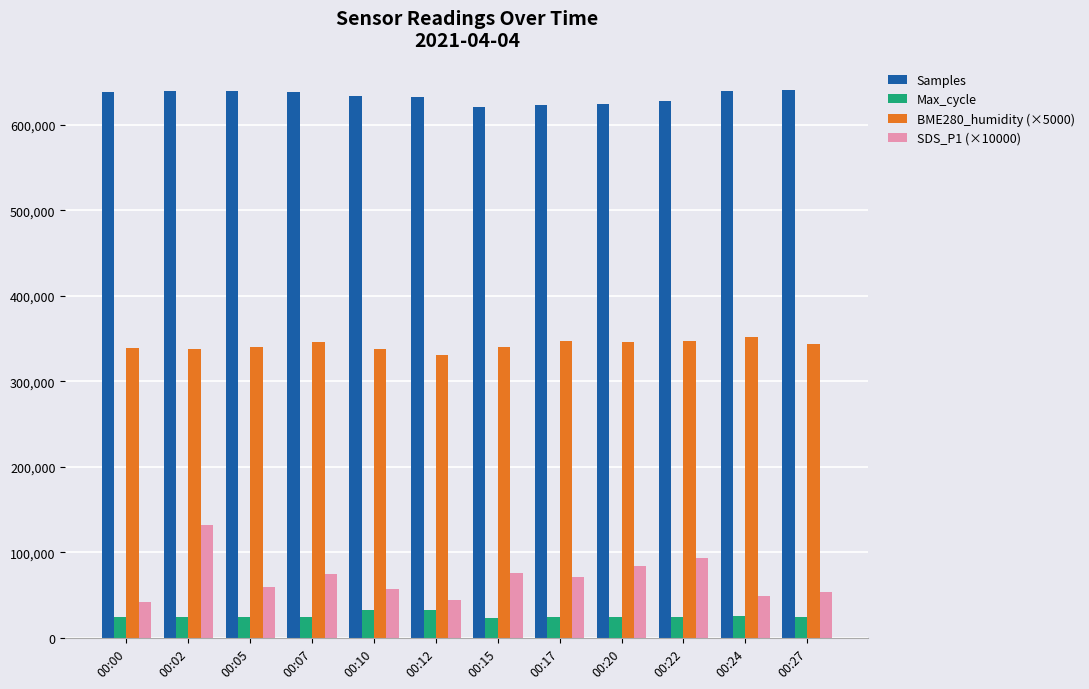

Count the number of data series in this chart.

4